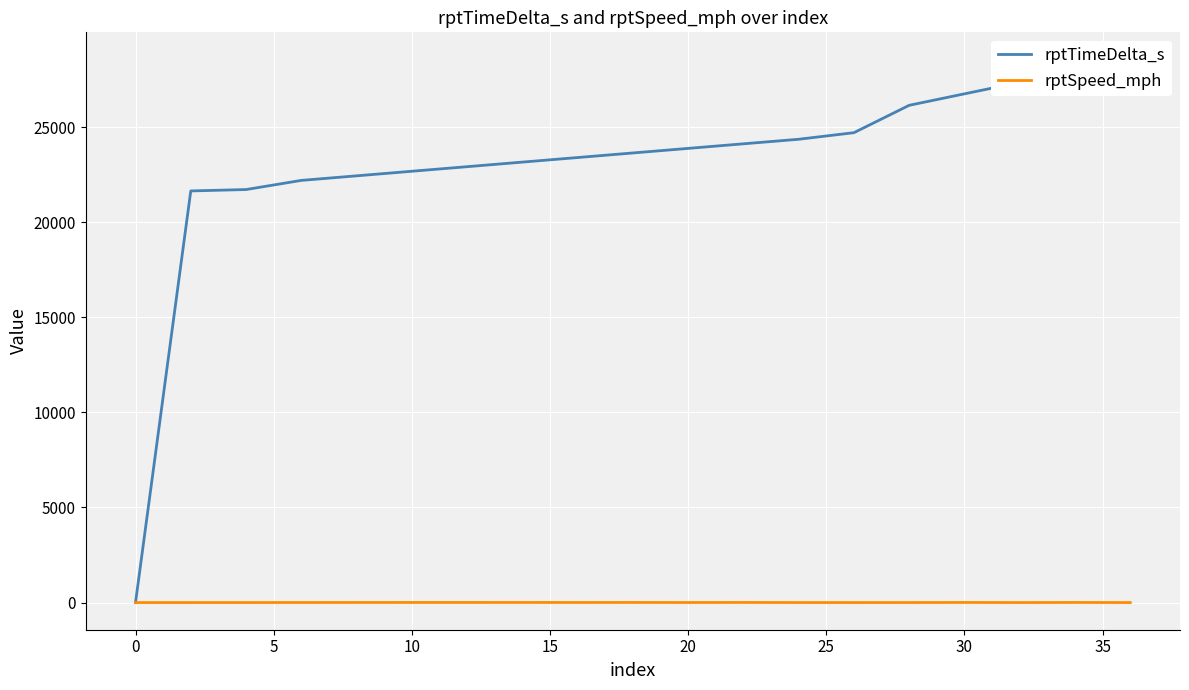

What is the sum of the rptSpeed_mph values at 13 and 16?

0.9